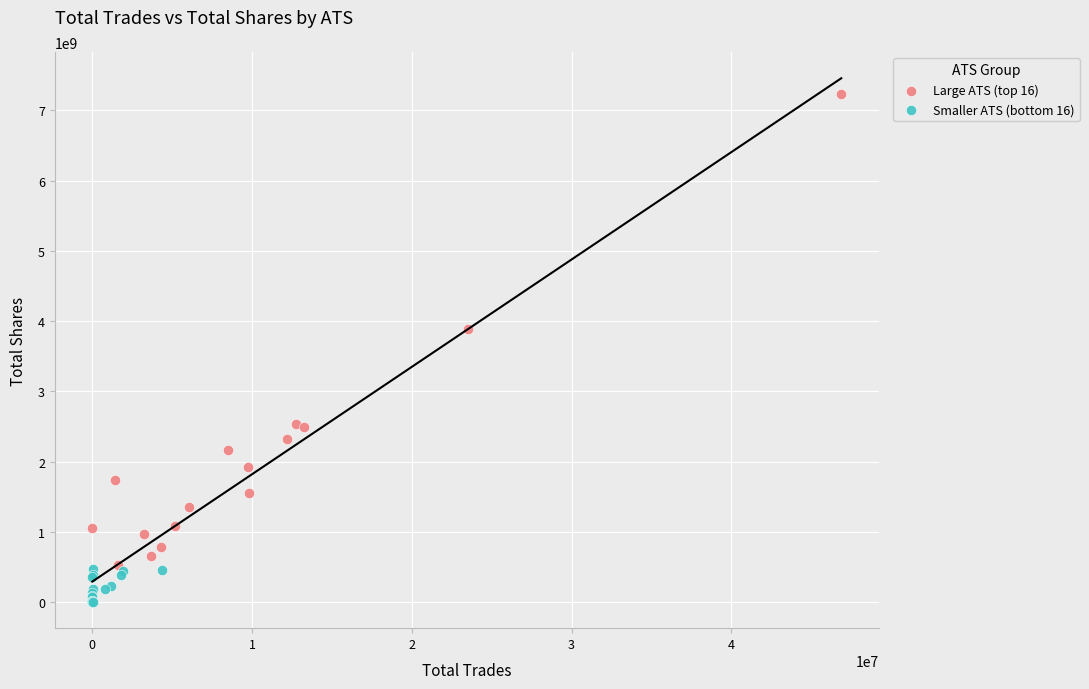

Which series reaches the minimum Y coordinate?

Smaller ATS (bottom 16)